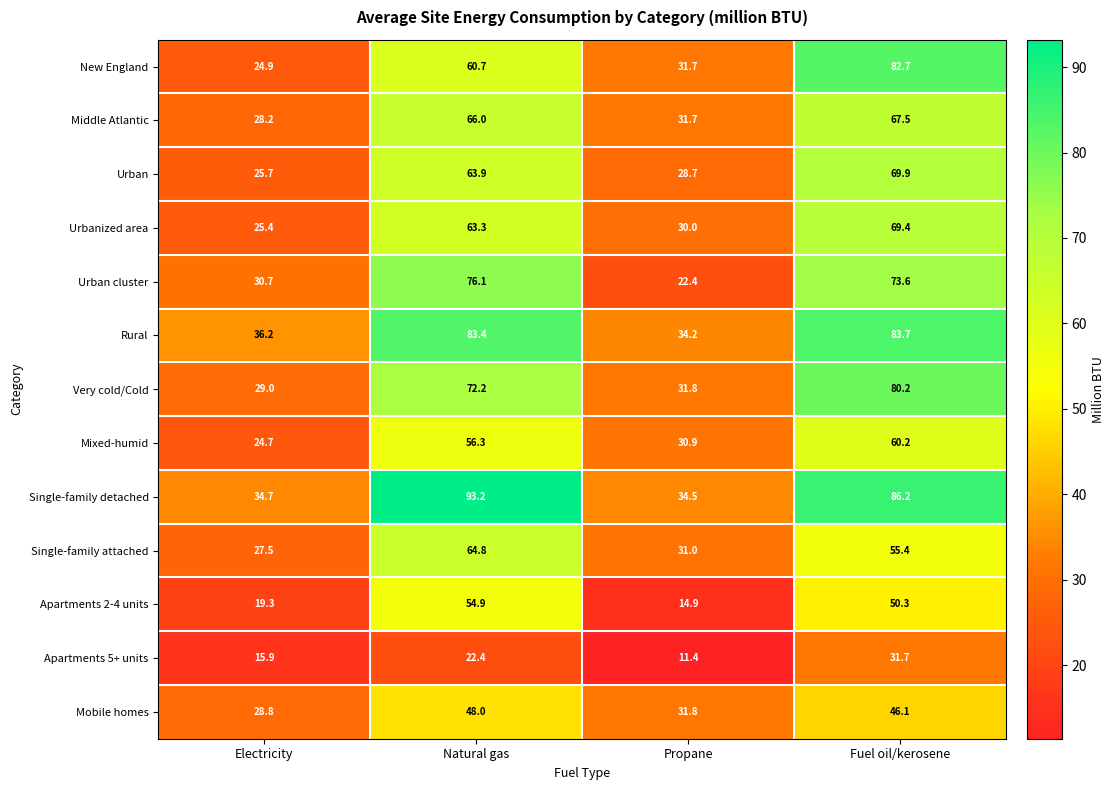

How many data points in Middle Atlantic are less than 66?

2